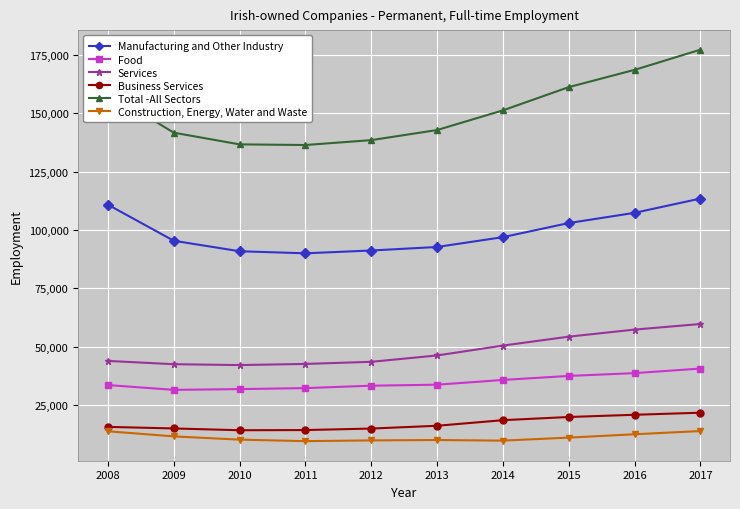

At how many categories does at least one series exceed 117219?

10